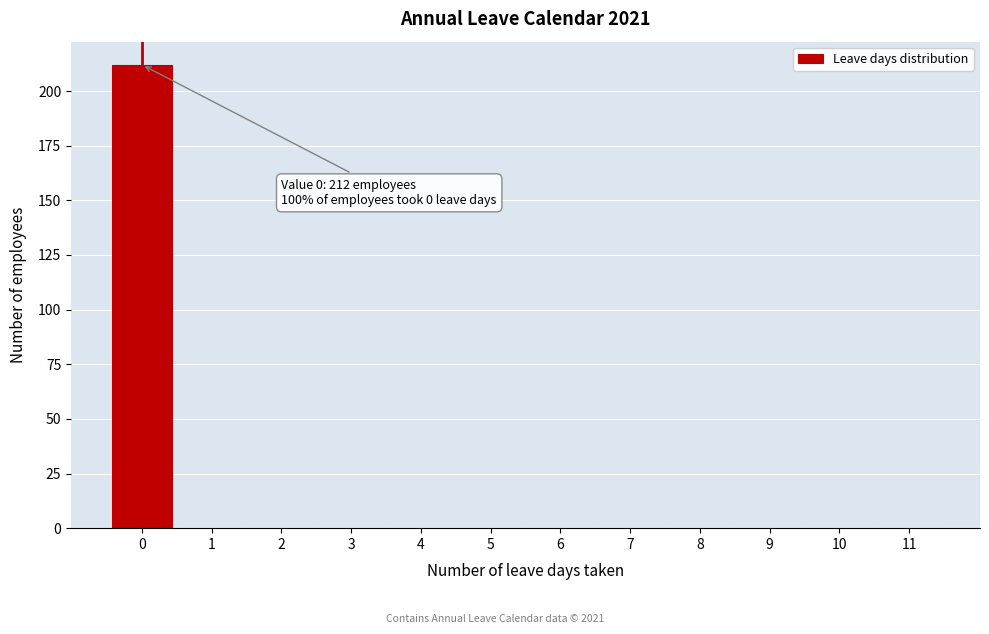

Reading left to right, what are all the values shown in this chart?

0=212	1=0	2=0	3=0	4=0	5=0	6=0	7=0	8=0	9=0	10=0	11=0